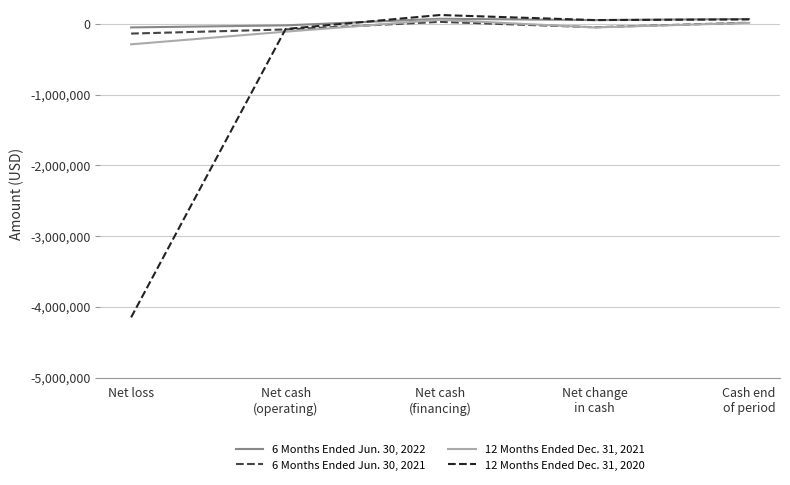

Which series changed the most between Net loss and Net change
in cash?

12 Months Ended Dec. 31, 2020